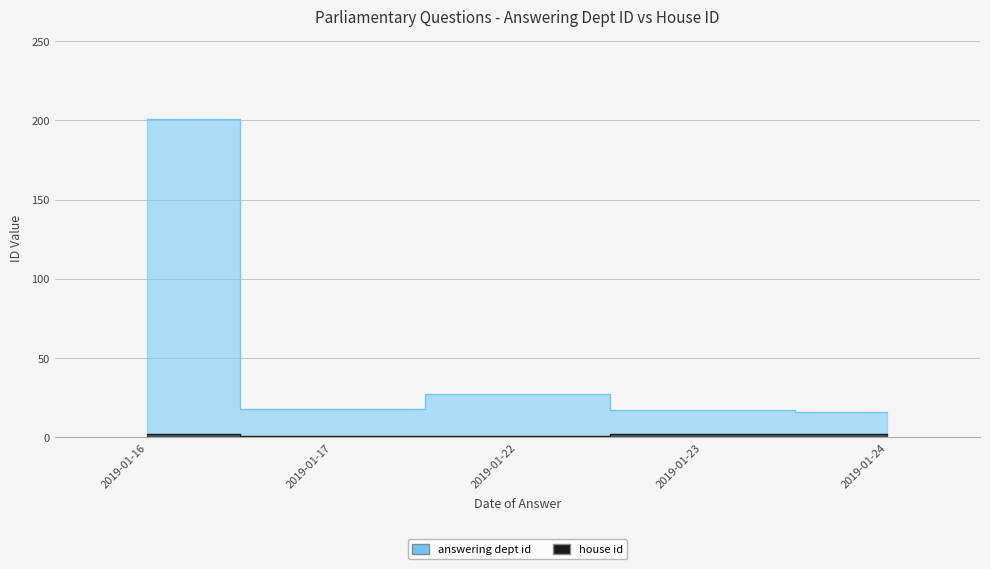

True or false: answering dept id and house id cross at least once.

False